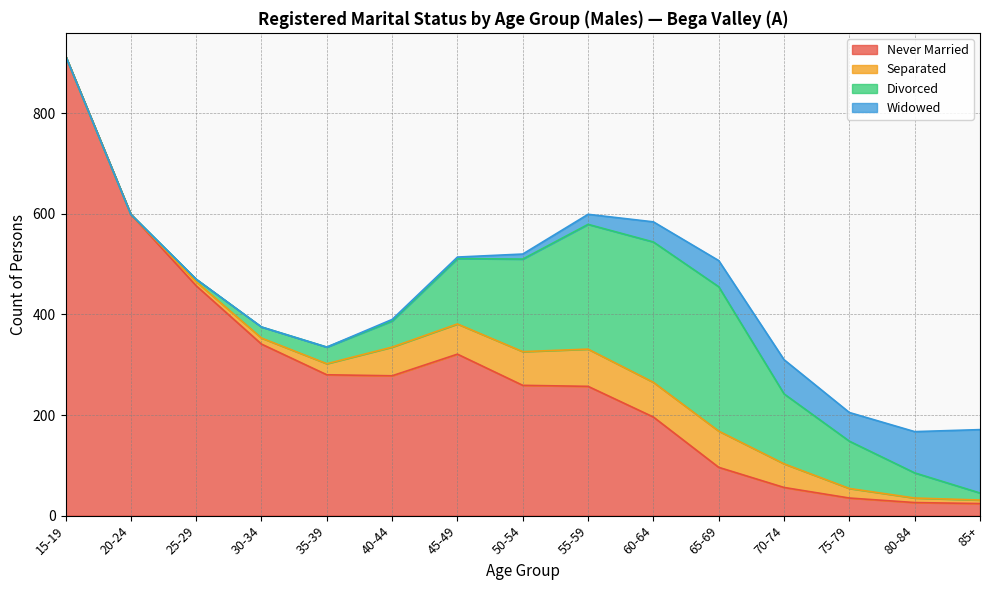

What is the difference between the second highest and second lowest values in the Divorced series?

279